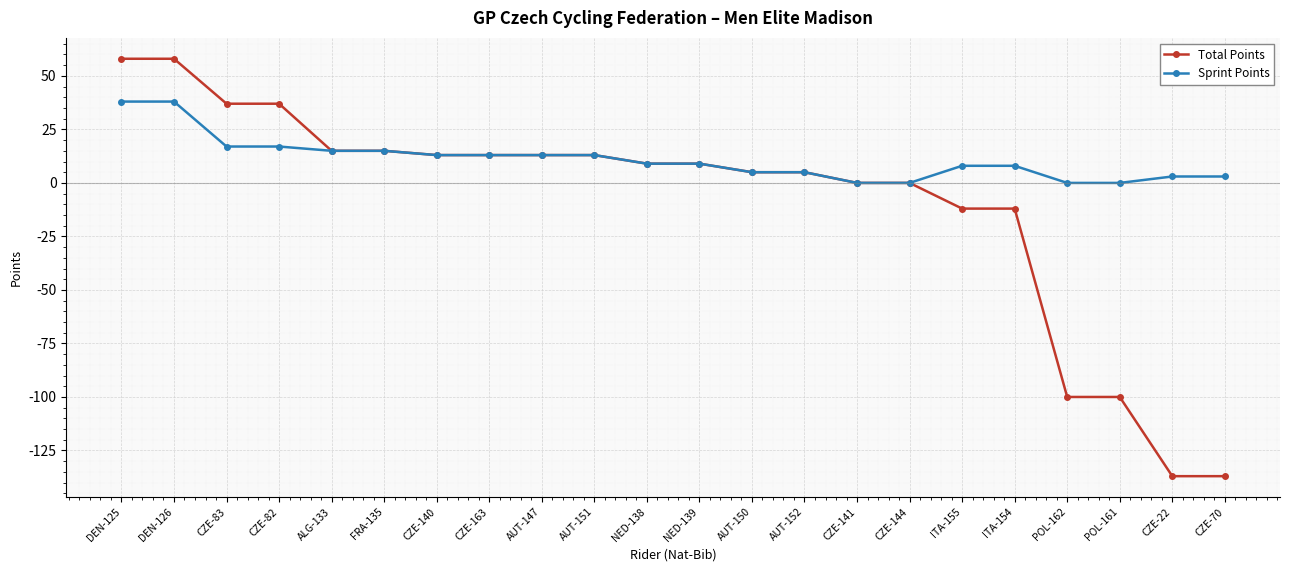

Read the Sprint Points value at NED-139, to the nearest 5.

10